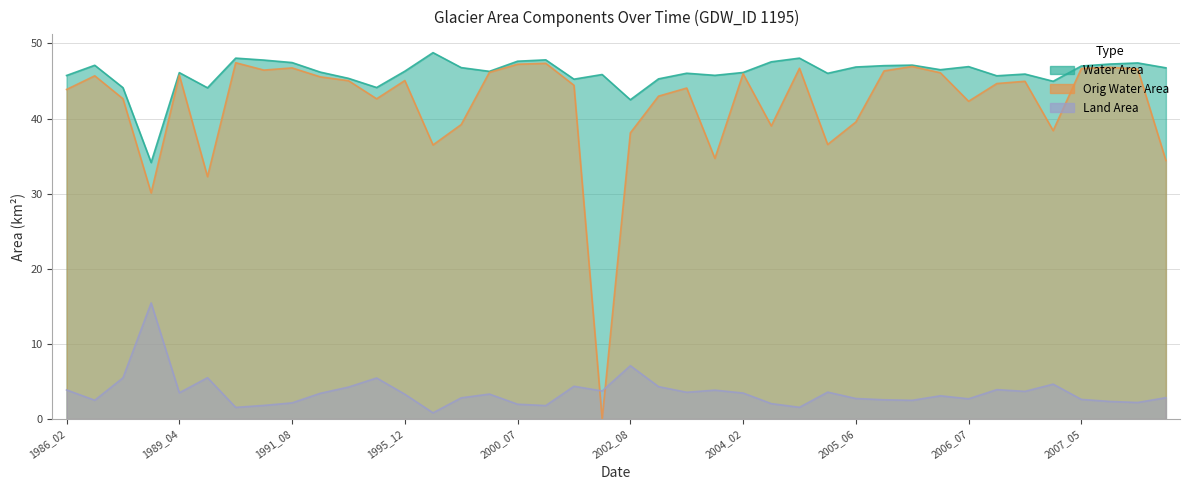

What is the value of the waterArea point at the 5th from the left?

46.1